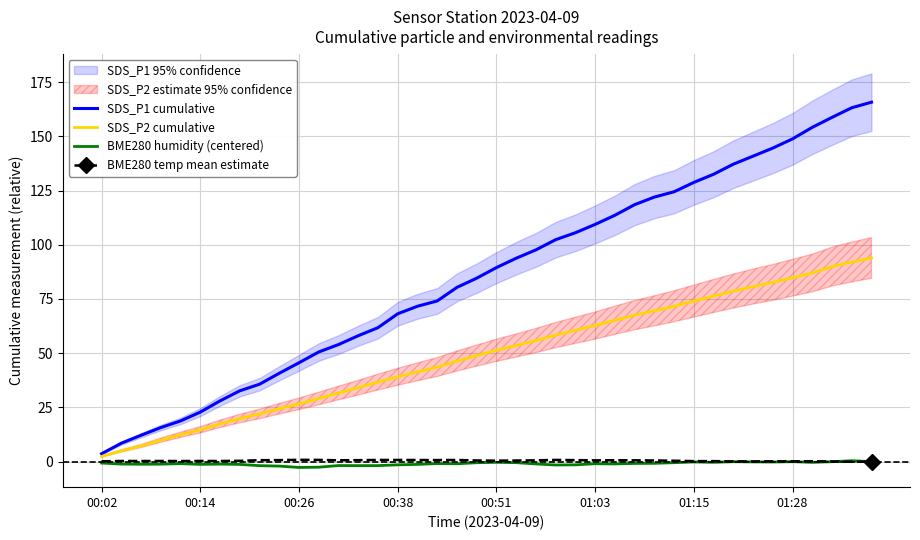

True or false: SDS_P2 cumulative and BME280 temp mean estimate intersect in this chart.

False